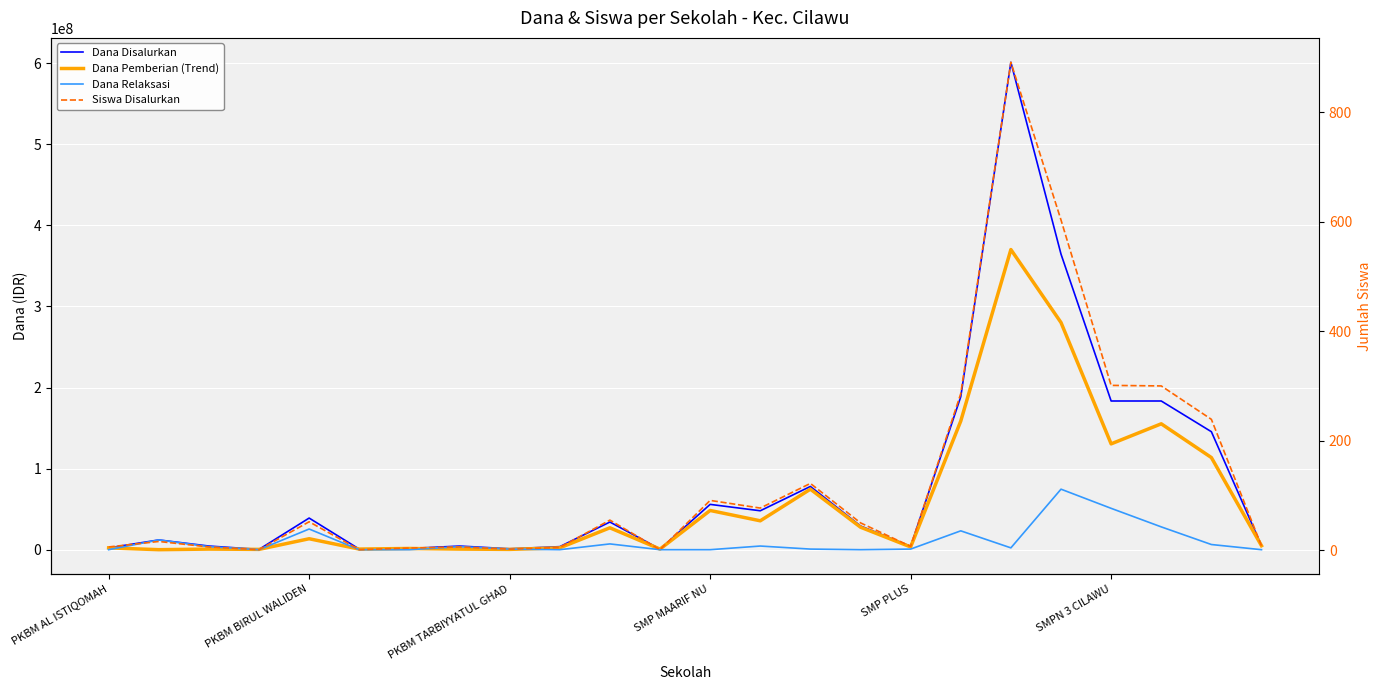

True or false: Dana Pemberian (Trend) and Dana Disalurkan intersect in this chart.

False